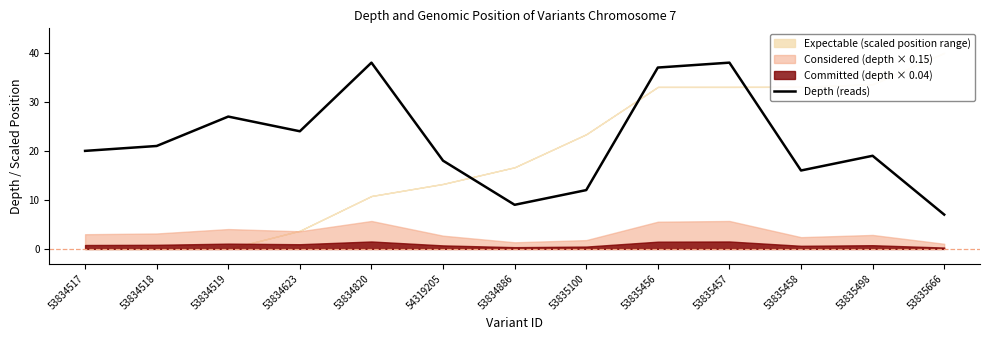

How many interior local valleys (lower than both neighbors) does the data have?

3